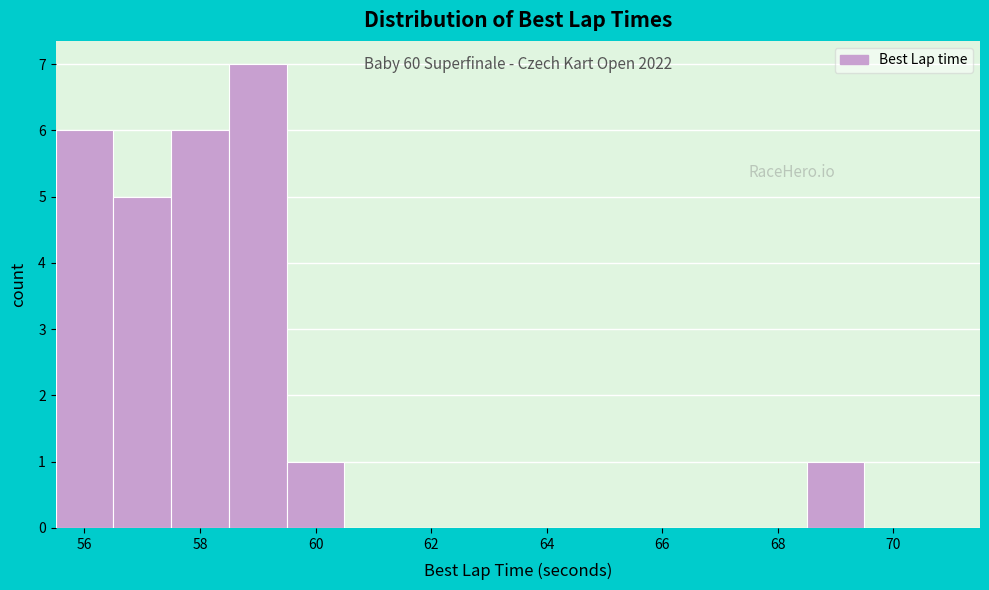

Which range on the x-axis has the tallest bar?

58.5 to 59.5